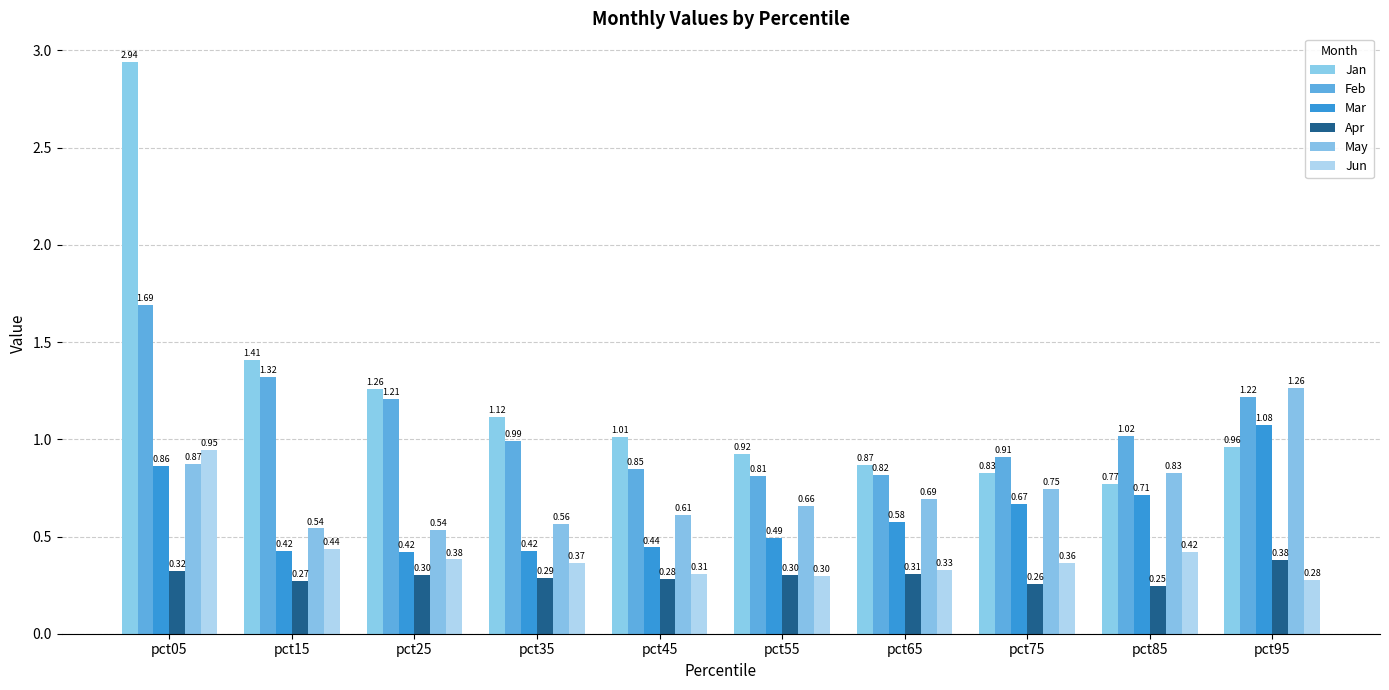

Which category has the lowest value across all series?

pct85